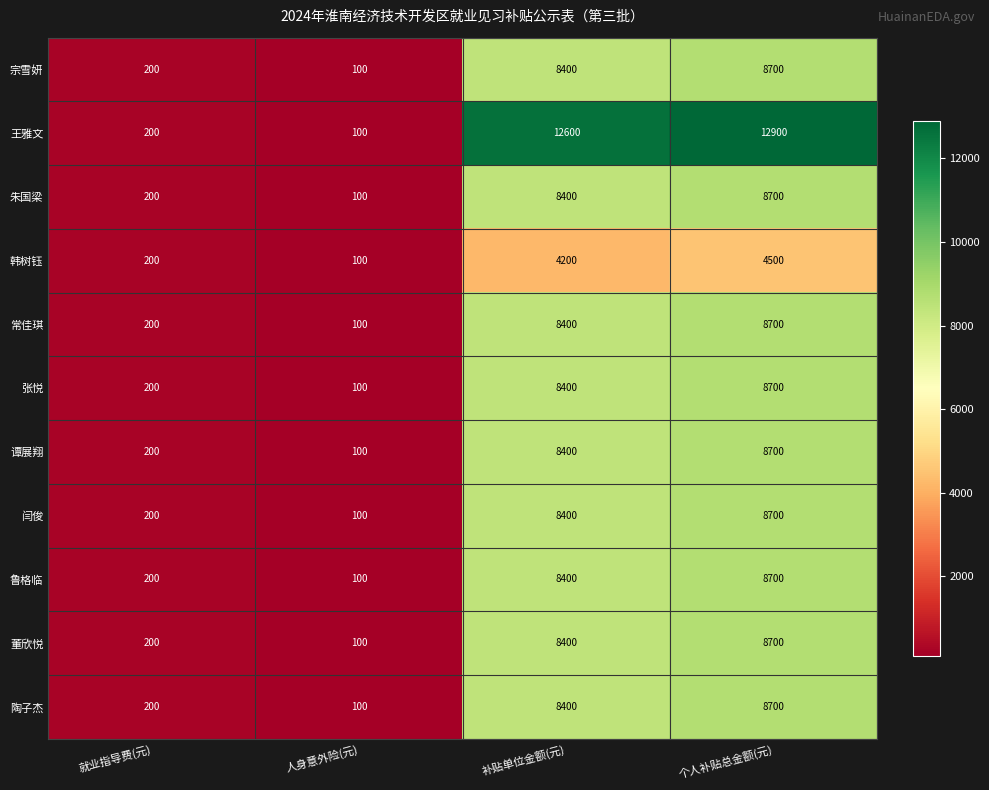

How many data points does each series have?

4